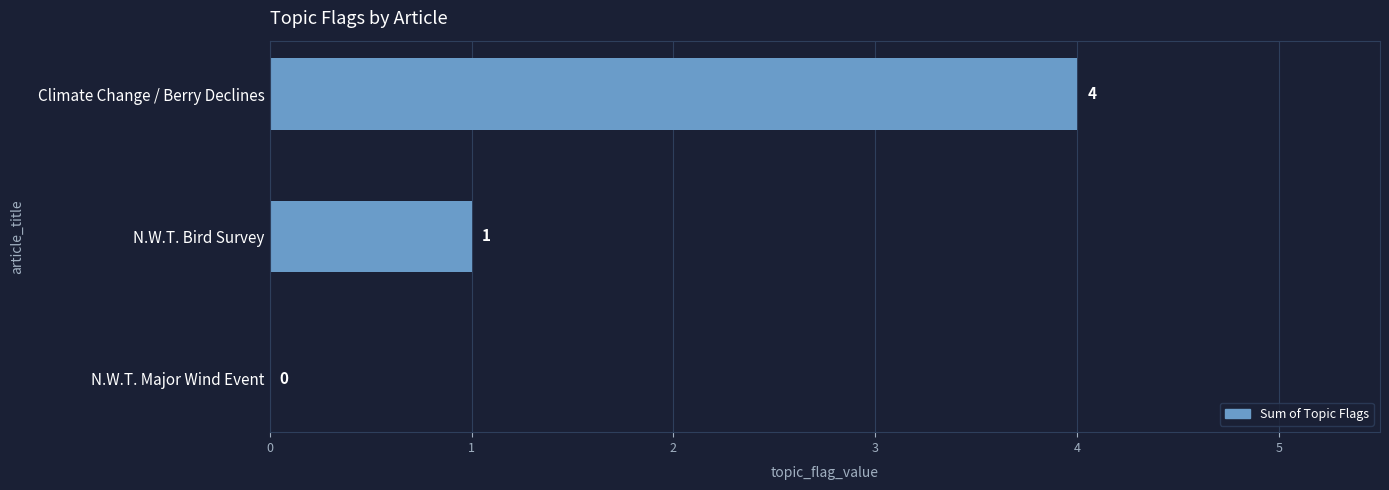

Reading bottom to top, list all the values displayed in this chart.

N.W.T. Major Wind Event=0	N.W.T. Bird Survey=1	Climate Change / Berry Declines=4